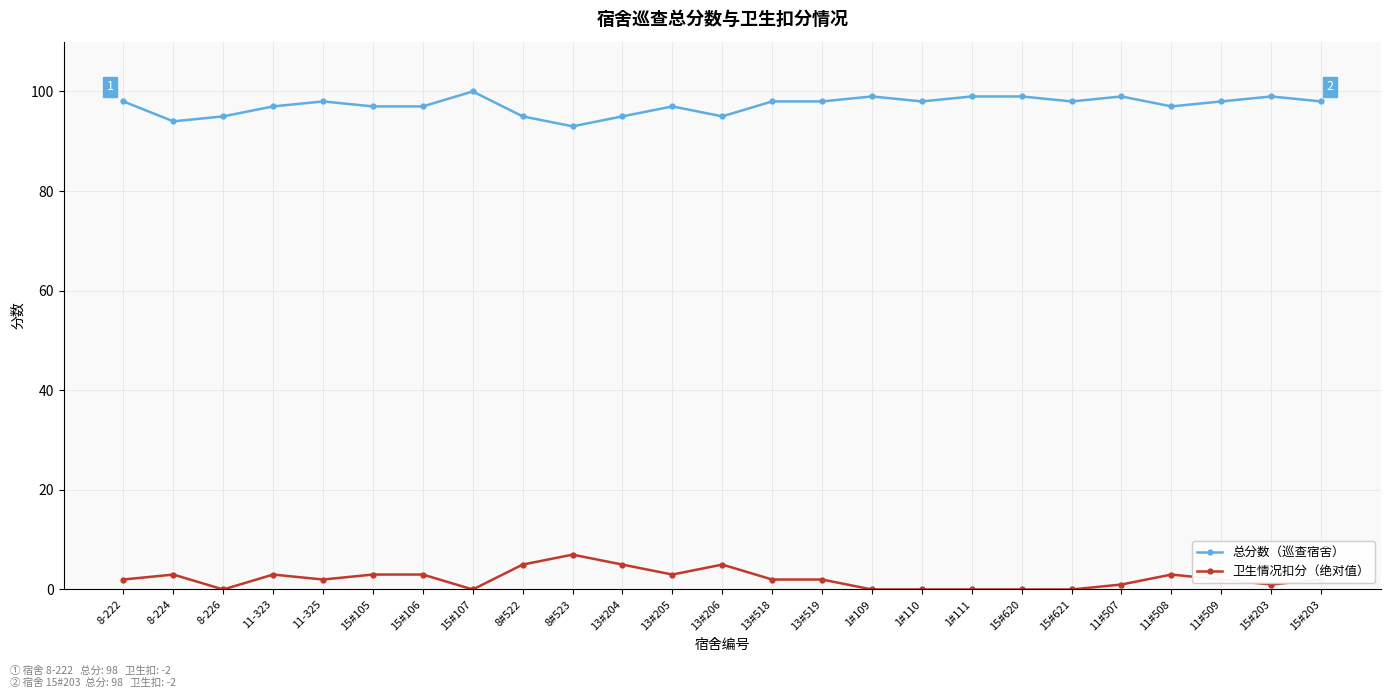

What are all the series names shown in the legend?

总分数（巡查宿舍）, 卫生情况扣分（绝对值）